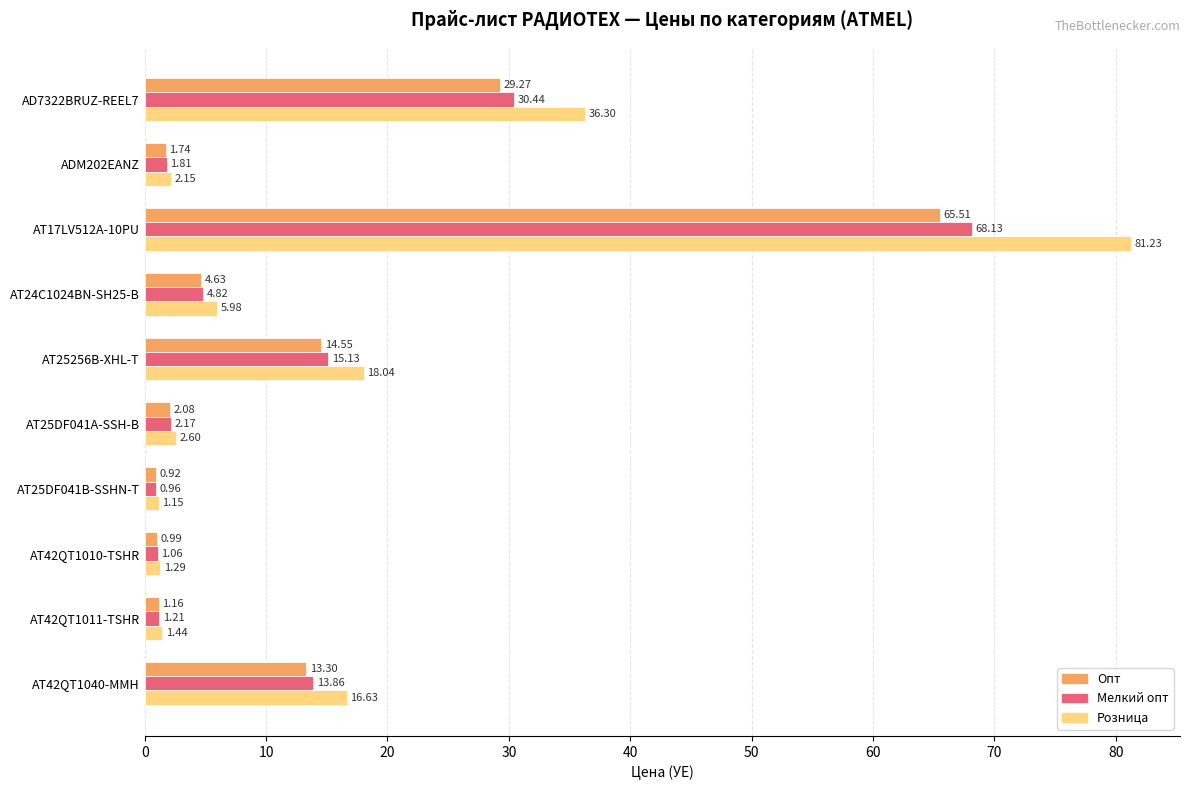

At which category does the chart reach its minimum across all series?

AT25DF041B-SSHN-T